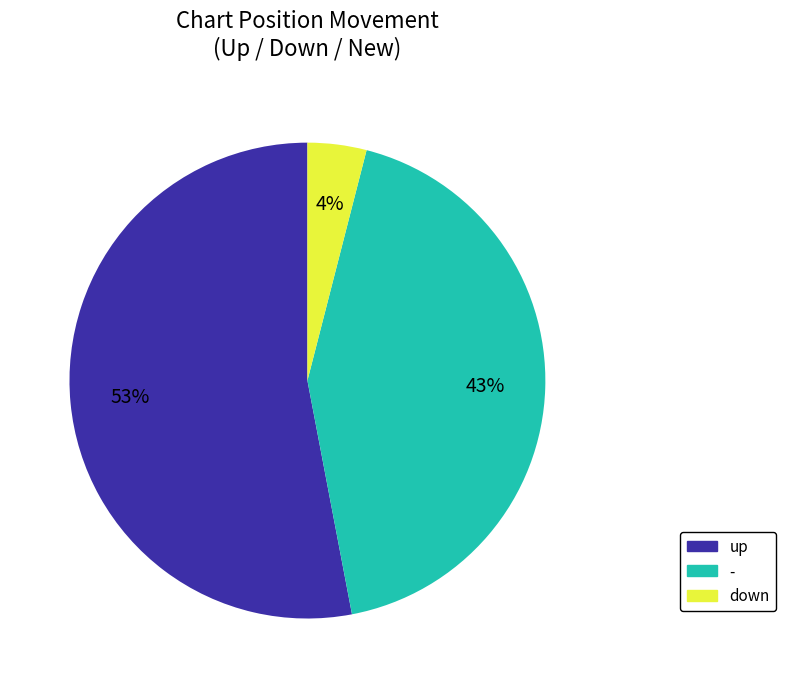

Is there any slice that represents more than half of the pie?

Yes